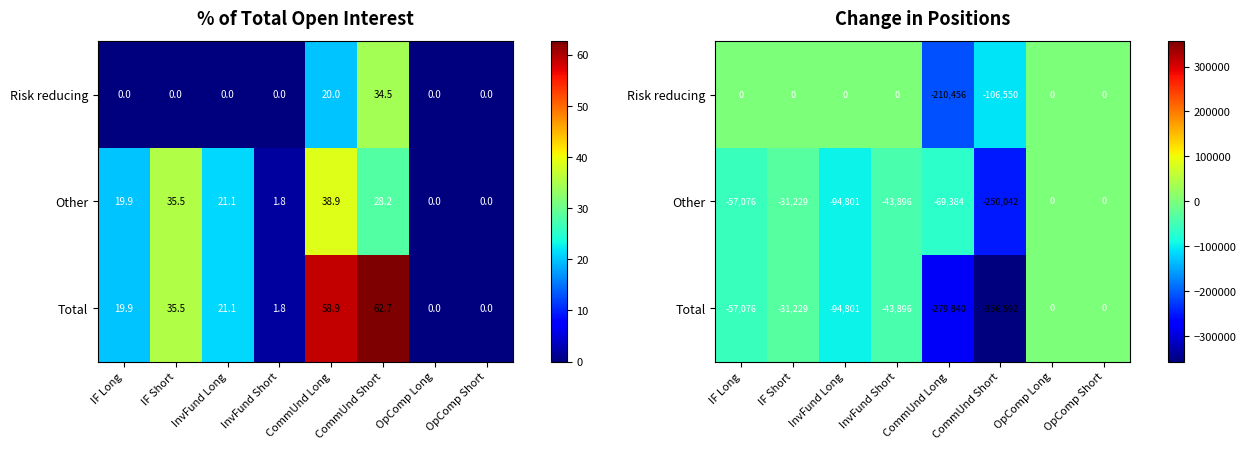

The value of Other at IF Long is -29748. True or false?

False